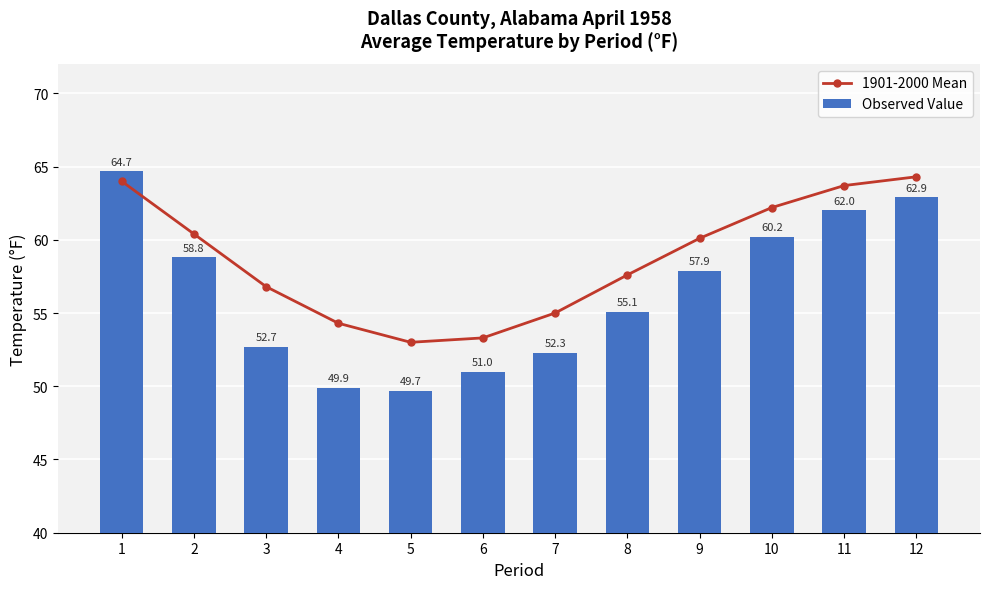

Which series has the widest spread of values?

Observed Value